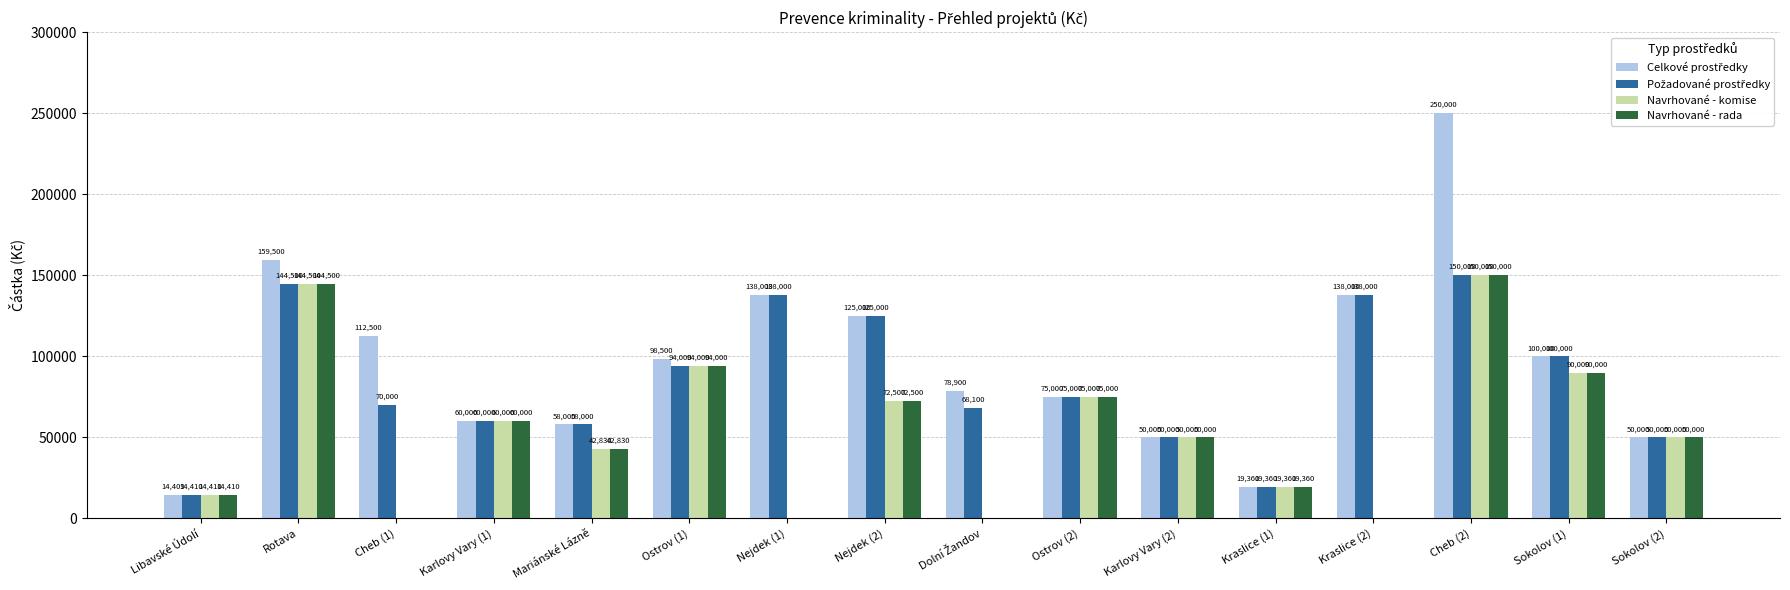

The value of Navrhované - komise at Ostrov (1) is 59057.1. True or false?

False